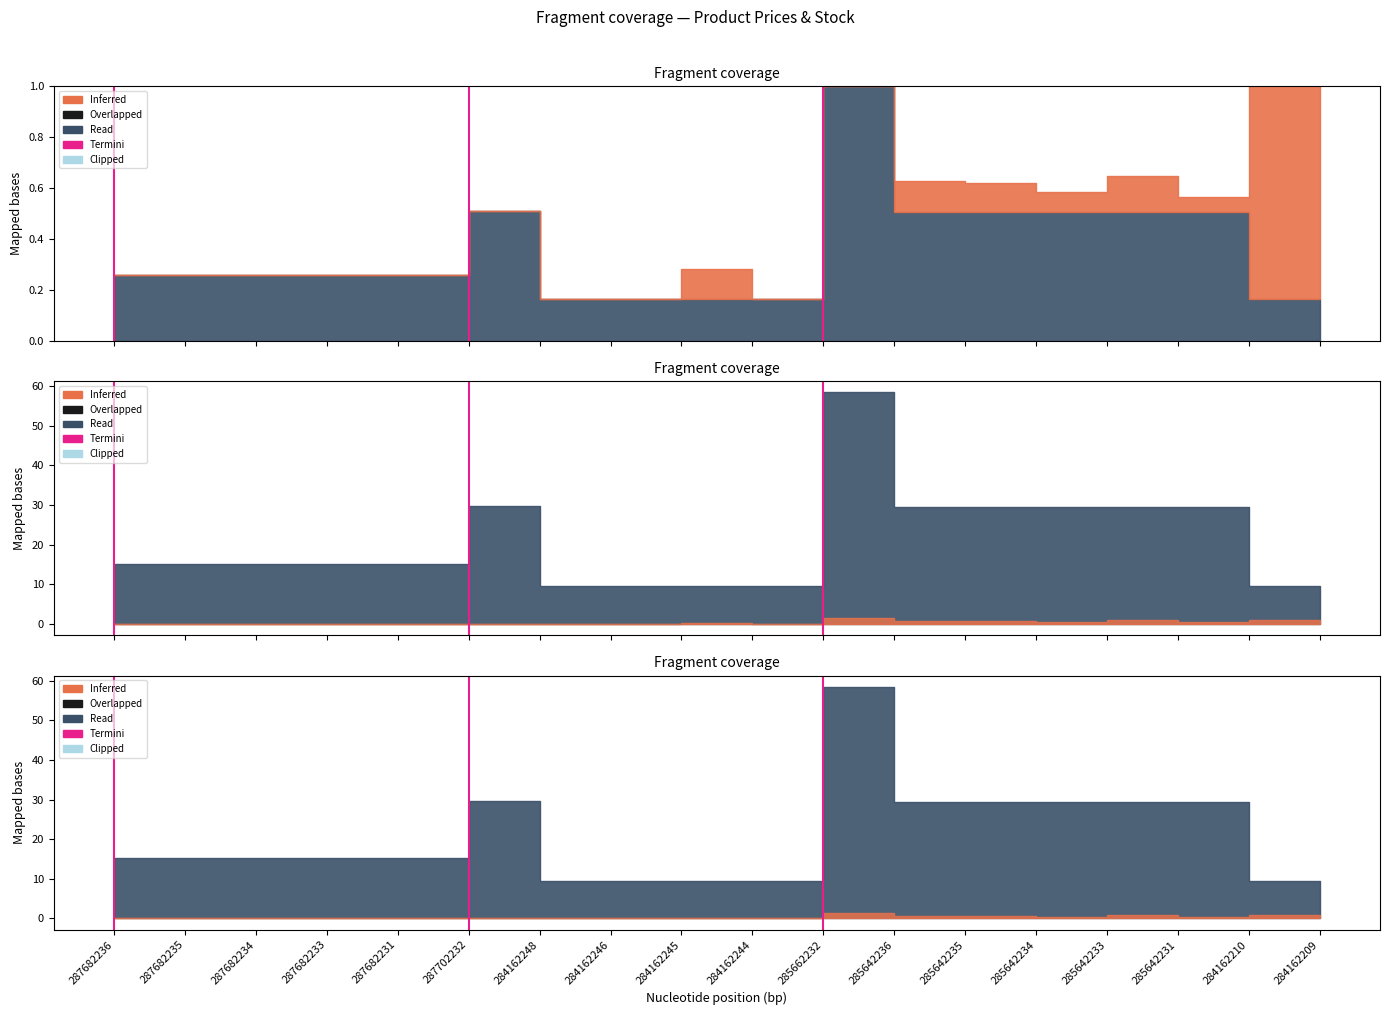

How many lines are shown in the chart?

1